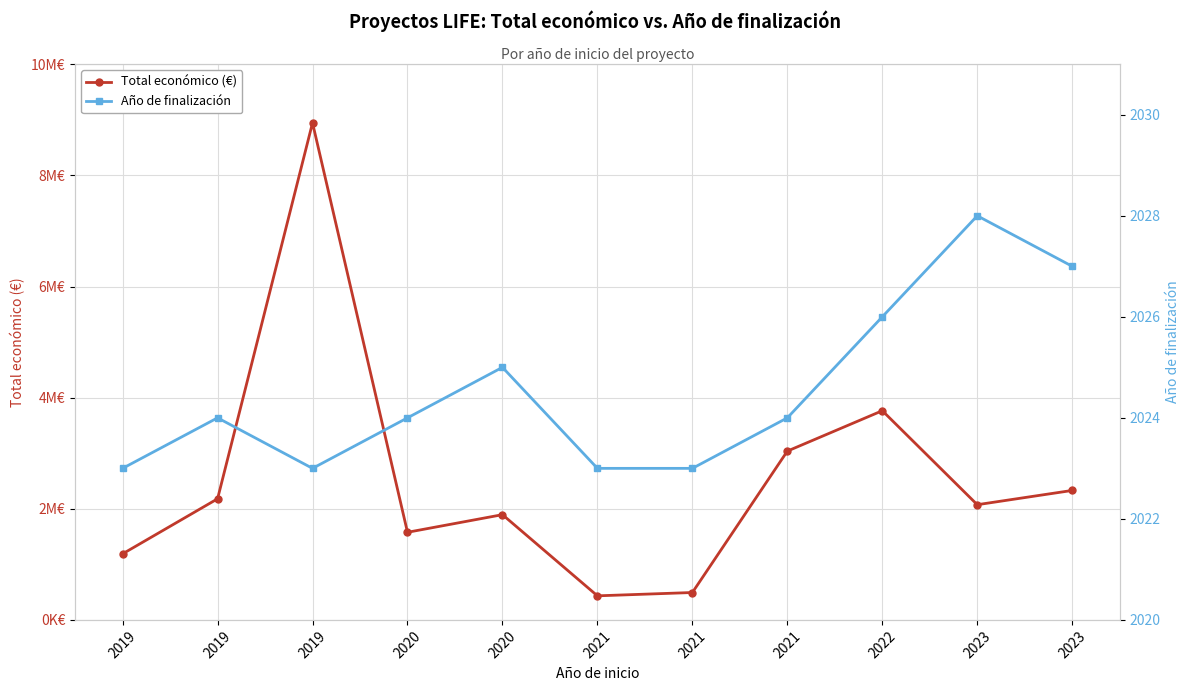

Is it true that Total económico (€) equals 734293 at 2021?

False